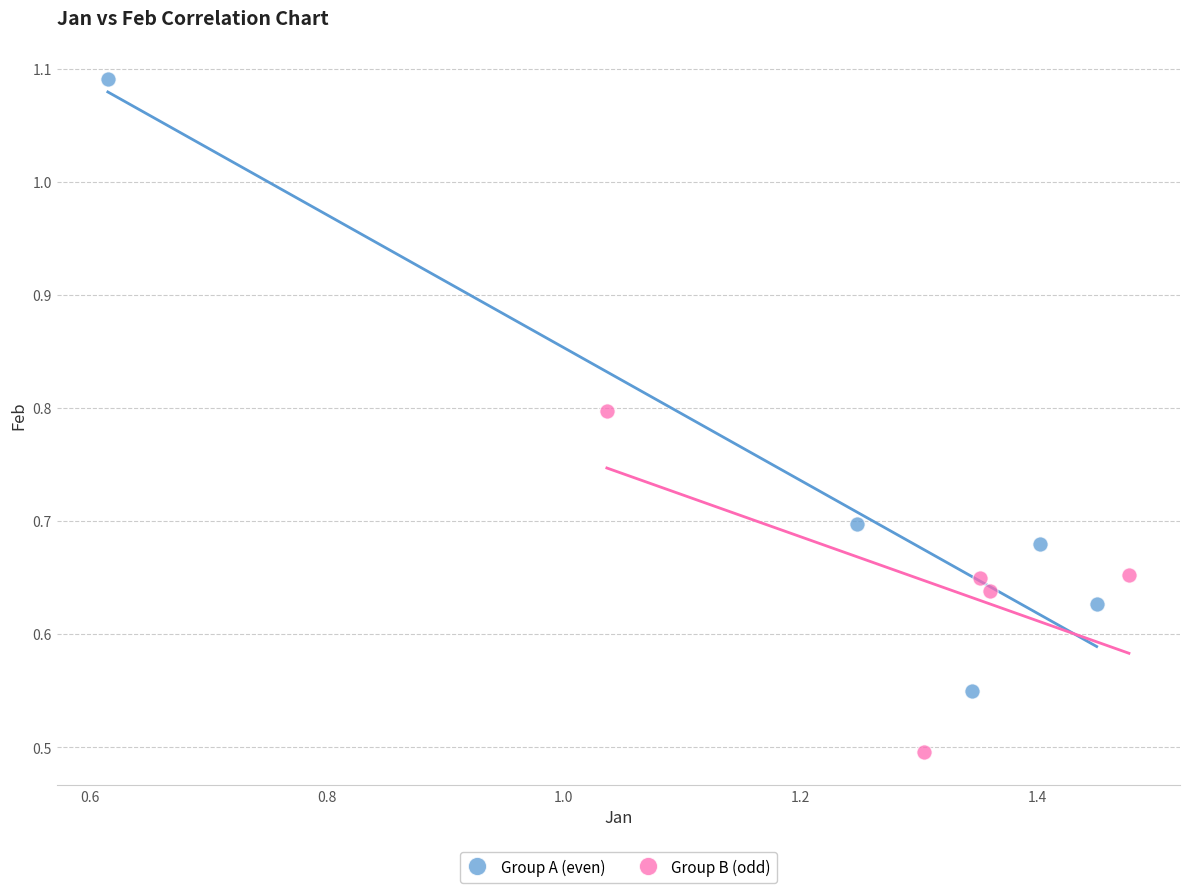

Which series contains the highest Y value?

Group A (even)